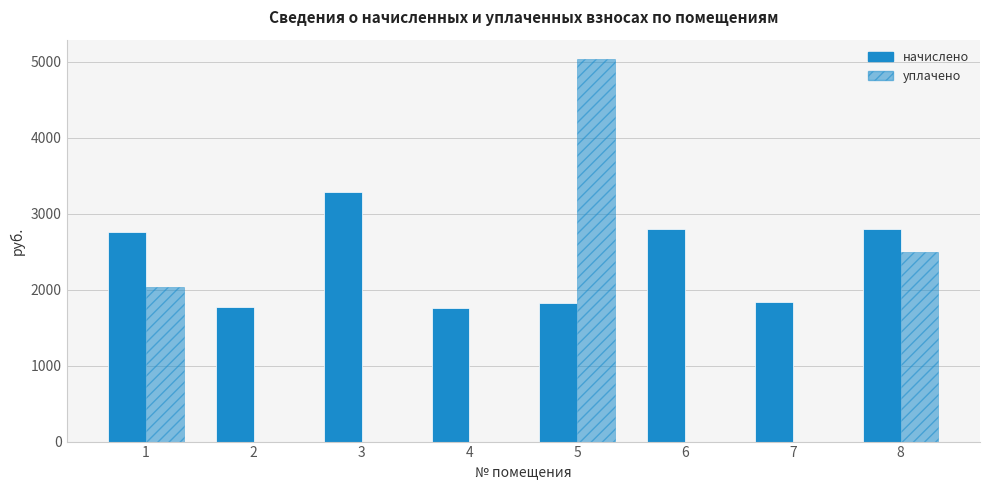

How many series are shown in this chart?

2